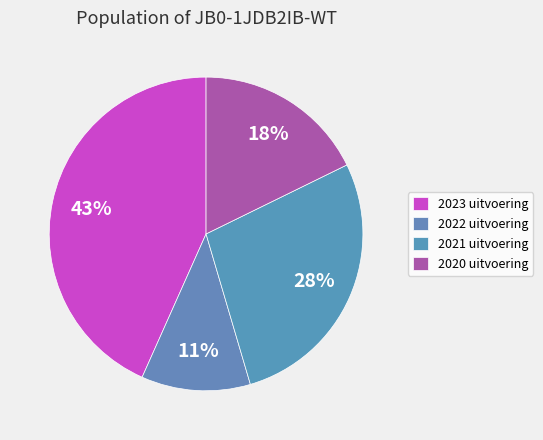

Count the number of slices in the pie.

4